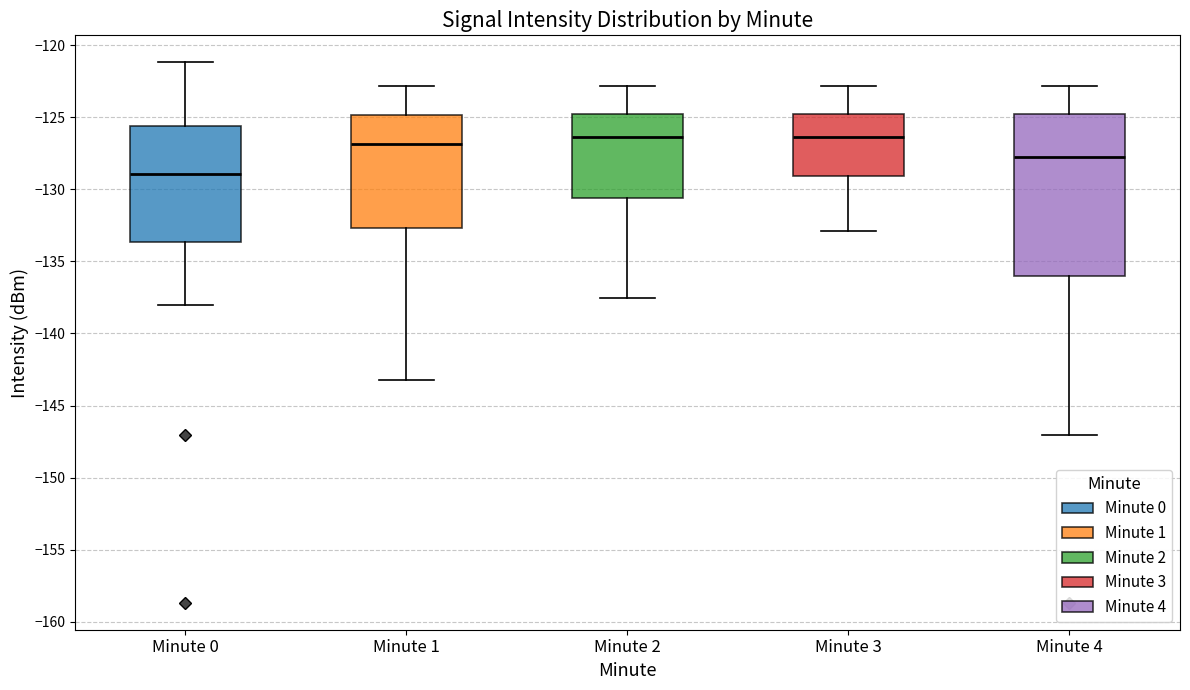

Reading left to right, read every box against the y-axis: the position of its median line, the range the box covers, and the ends of its whiskers. The values are not printed on the chart, so give them approximately, as read against the axis.

Minute 0: median -129.0, box -133.5 to -125.5, whiskers -138.0 to -121.0
Minute 1: median -127.0, box -132.5 to -125.0, whiskers -143.0 to -123.0
Minute 2: median -126.5, box -130.5 to -125.0, whiskers -137.5 to -123.0
Minute 3: median -126.5, box -129.0 to -125.0, whiskers -133.0 to -123.0
Minute 4: median -128.0, box -136.0 to -125.0, whiskers -147.0 to -123.0